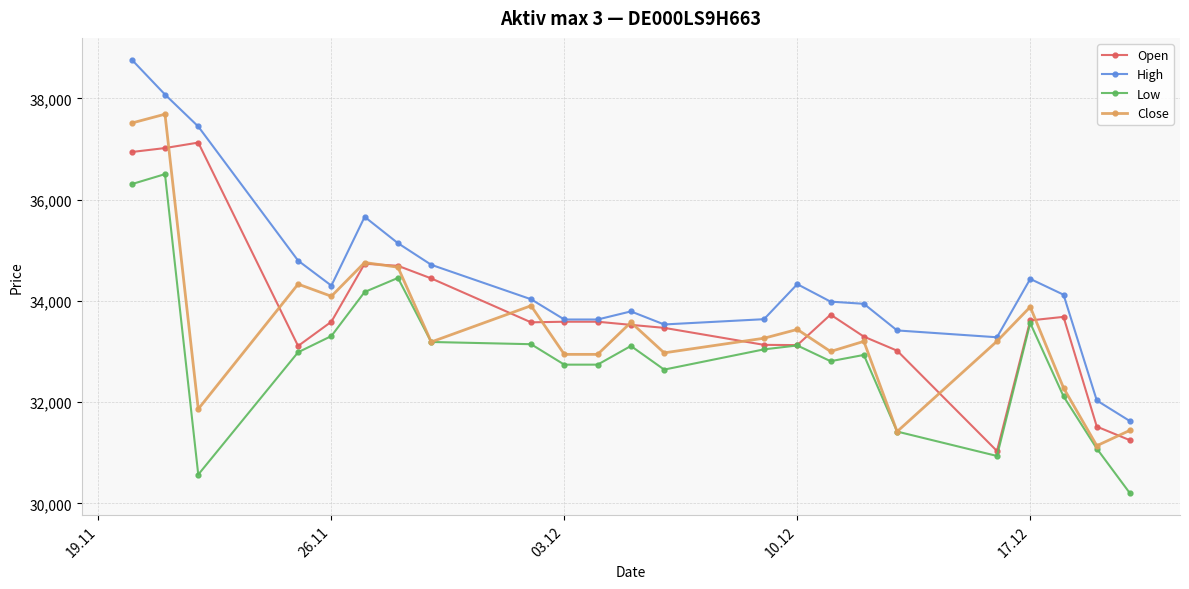

What is the value of the High point at the 16th from the left?

33986